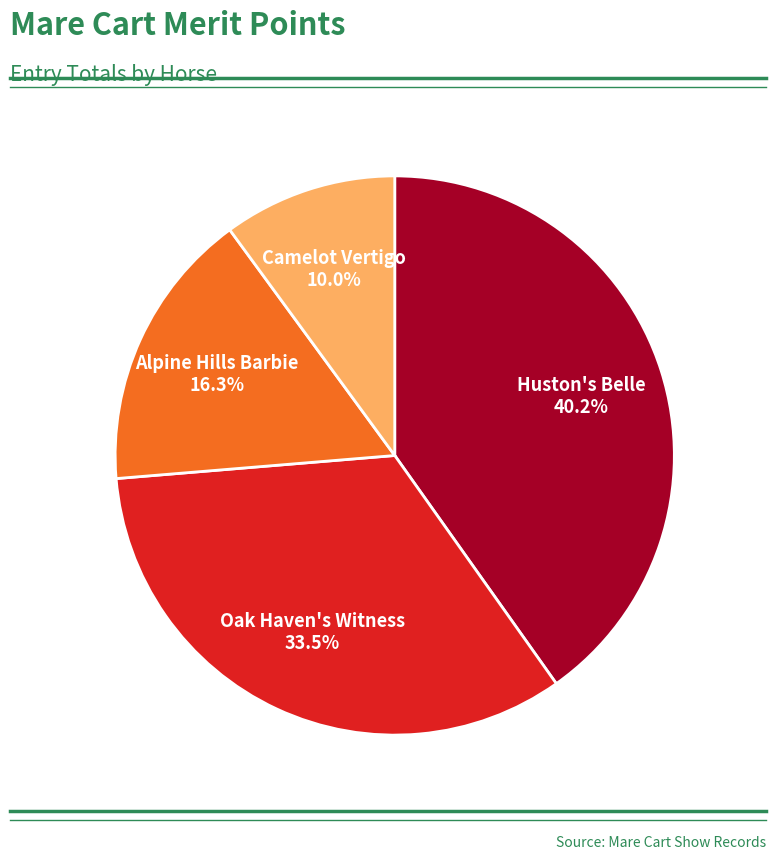

Combined, do Alpine Hills Barbie and Oak Haven's Witness account for over 50%?

No